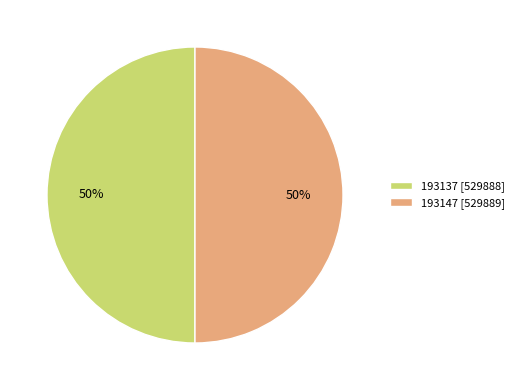

What percentage is the 193137 slice, to the nearest percent?

50%